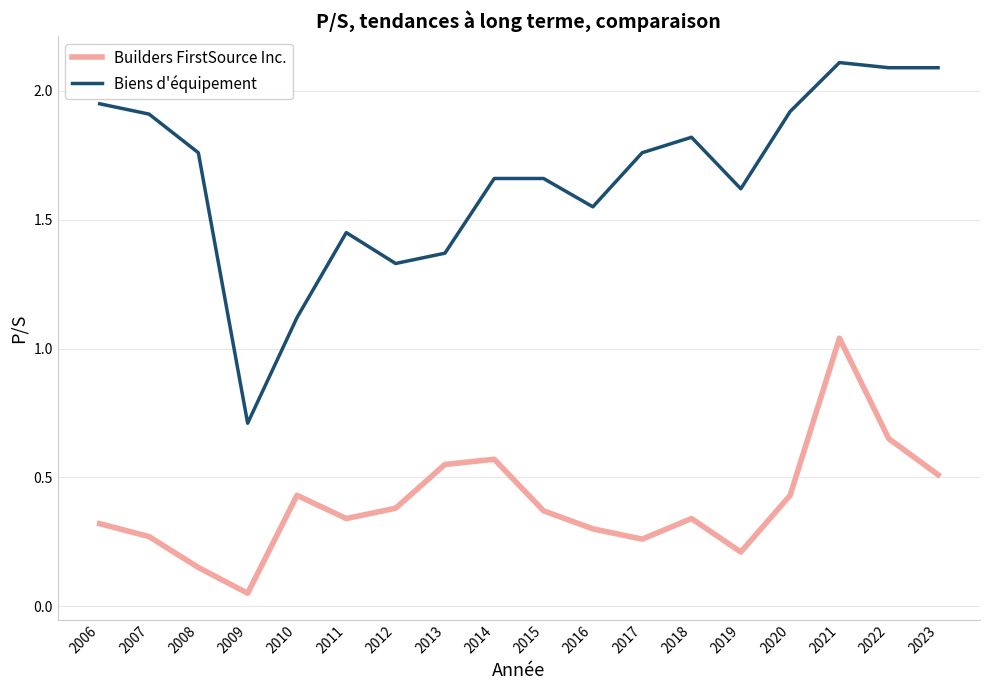

At which category is the sum across all series the highest?

2021